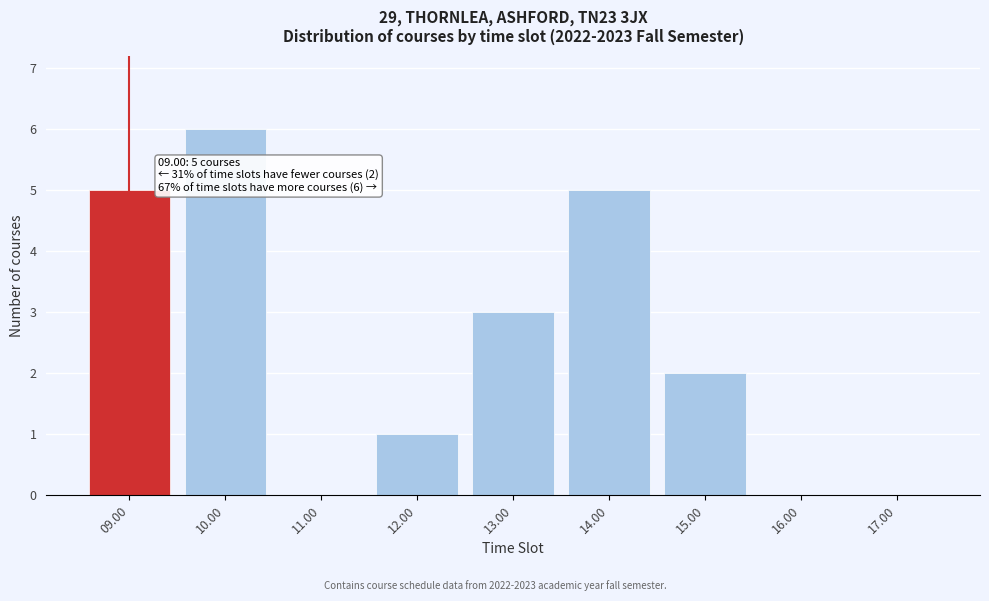

Reading left to right, extract all data points from this chart.

09.00=5	10.00=6	11.00=0	12.00=1	13.00=3	14.00=5	15.00=2	16.00=0	17.00=0